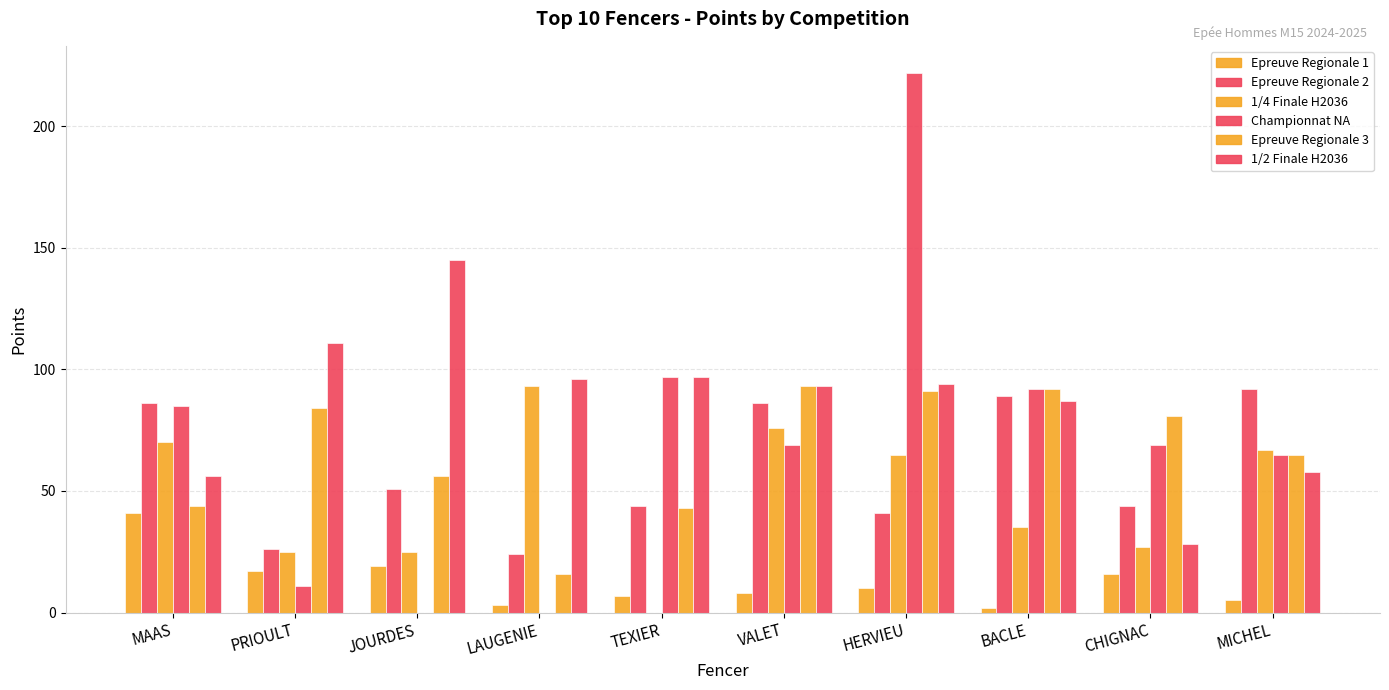

Count the number of data series in this chart.

6